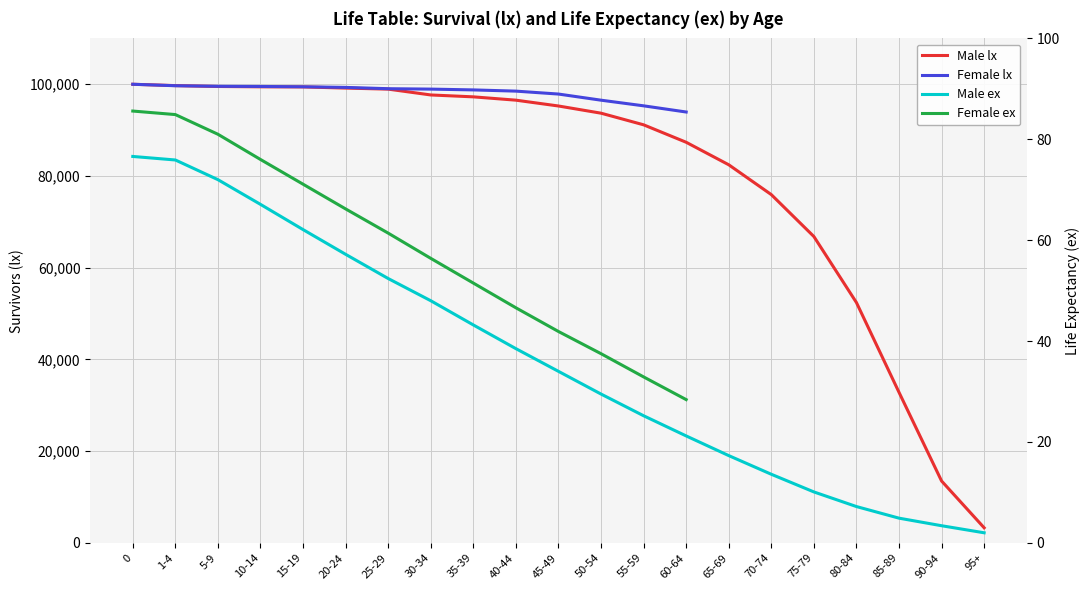

What is the smallest value displayed?

2.0